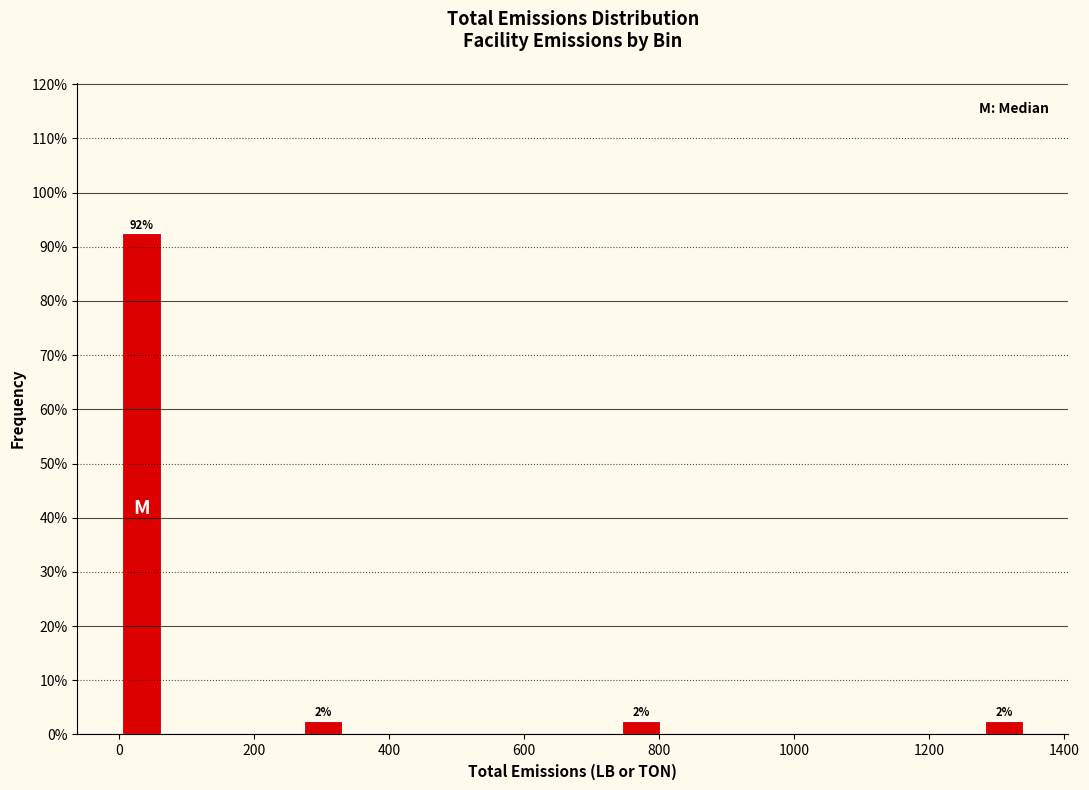

Around what value on the x-axis is the tallest bar? Give the approximate position of its centre, as read against the axis.

40